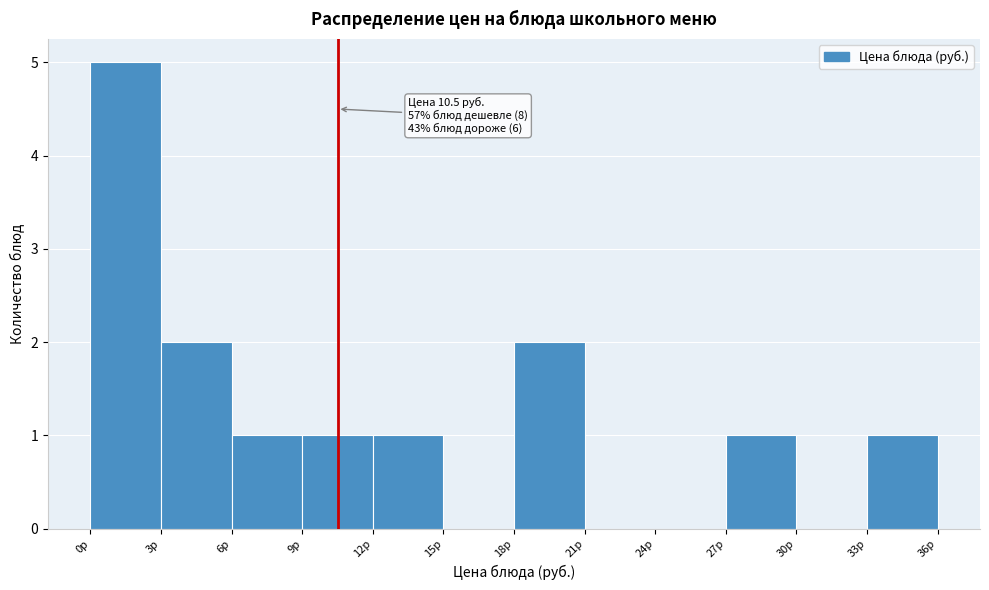

Over which range of the x-axis is the bar tallest?

0 to 3